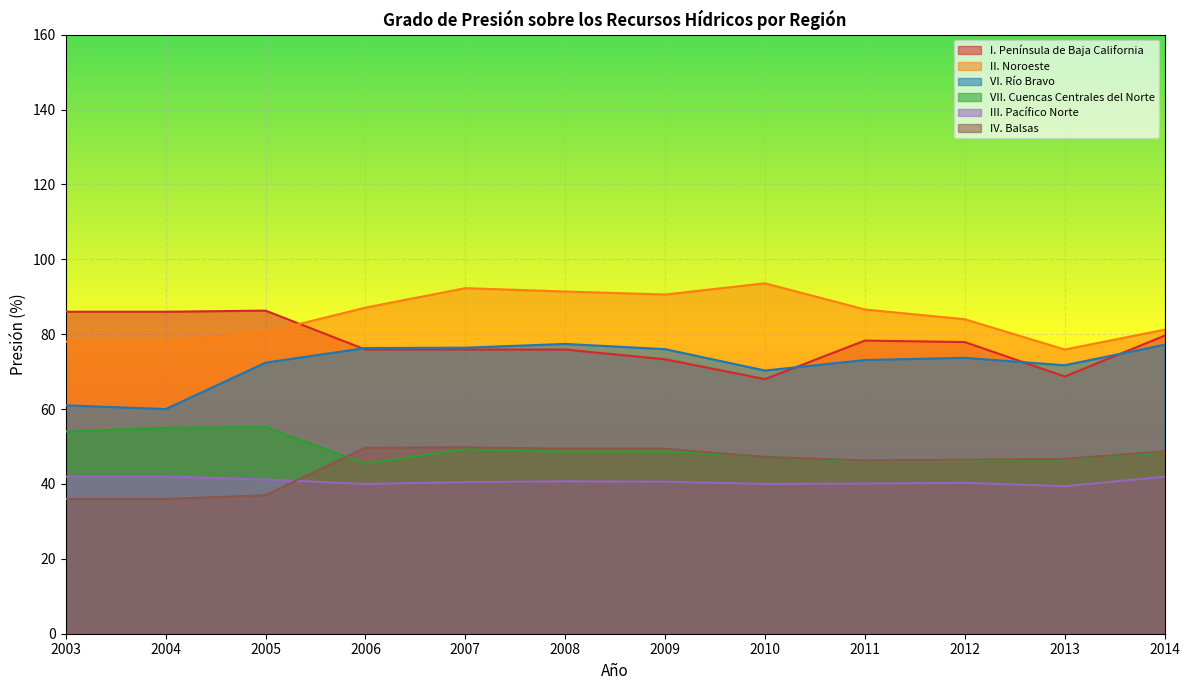

What is the average value of the I. Península de Baja California series?

77.6